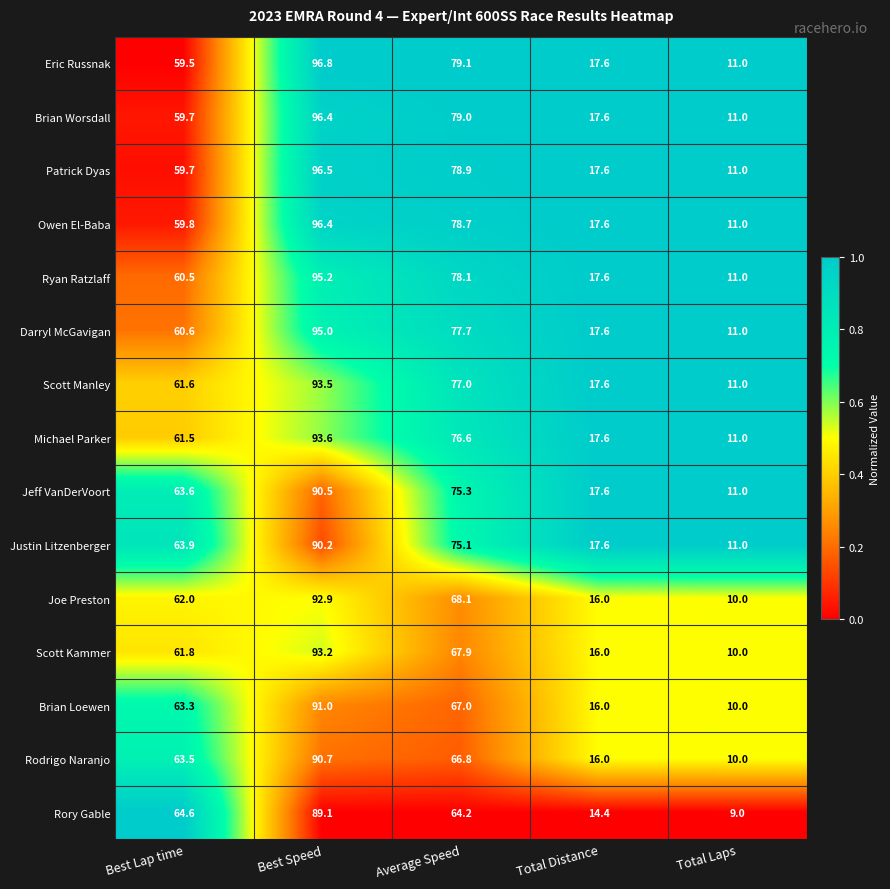

Rank the categories by Justin Litzenberger value from highest to lowest.

Best Speed, Average Speed, Best Lap time, Total Distance, Total Laps